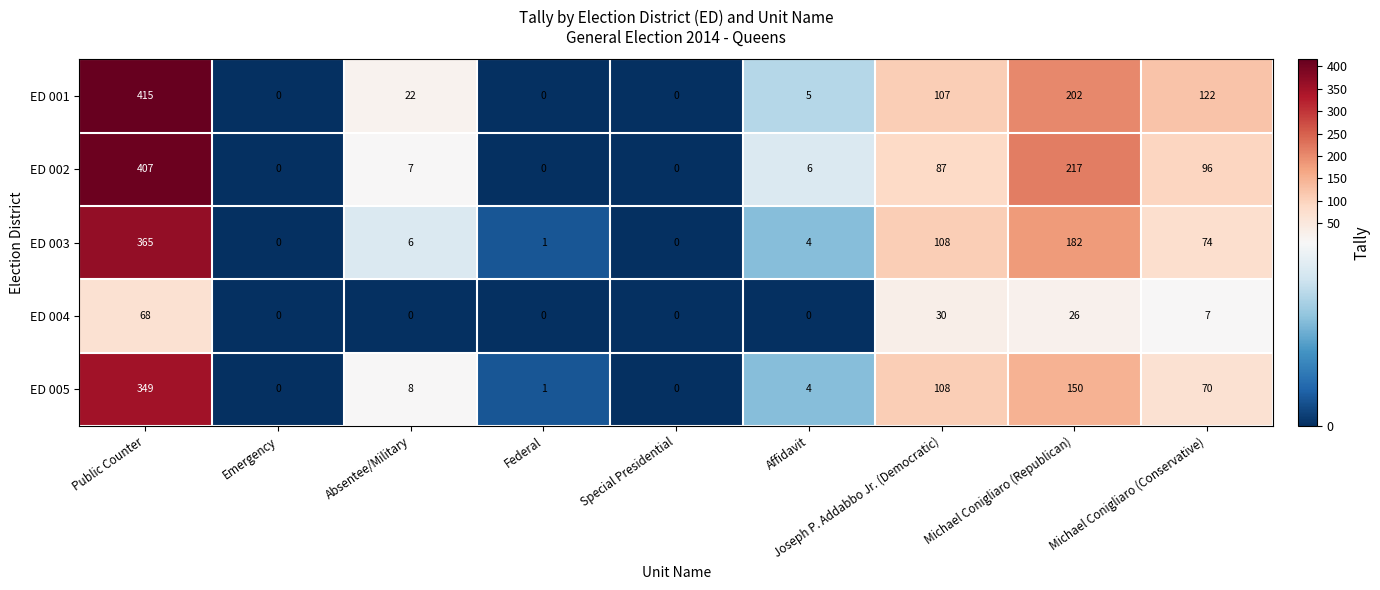

Rank the series by their maximum value, from highest to lowest.

ED 001, ED 002, ED 003, ED 005, ED 004